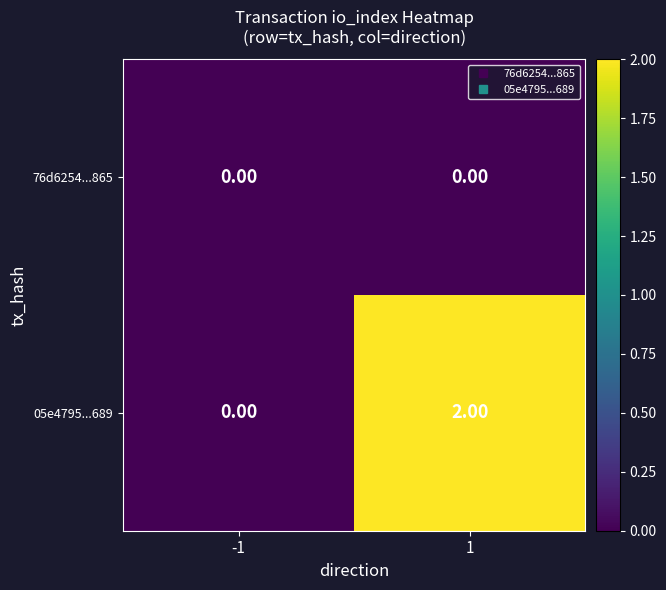

At which category is the sum across all series the highest?

1